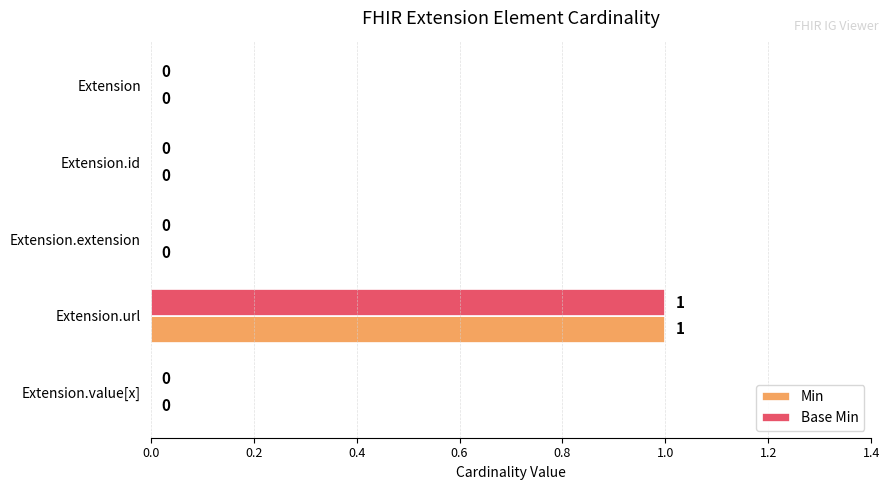

True or false: Base Min has a value of 0 at Extension.id.

True